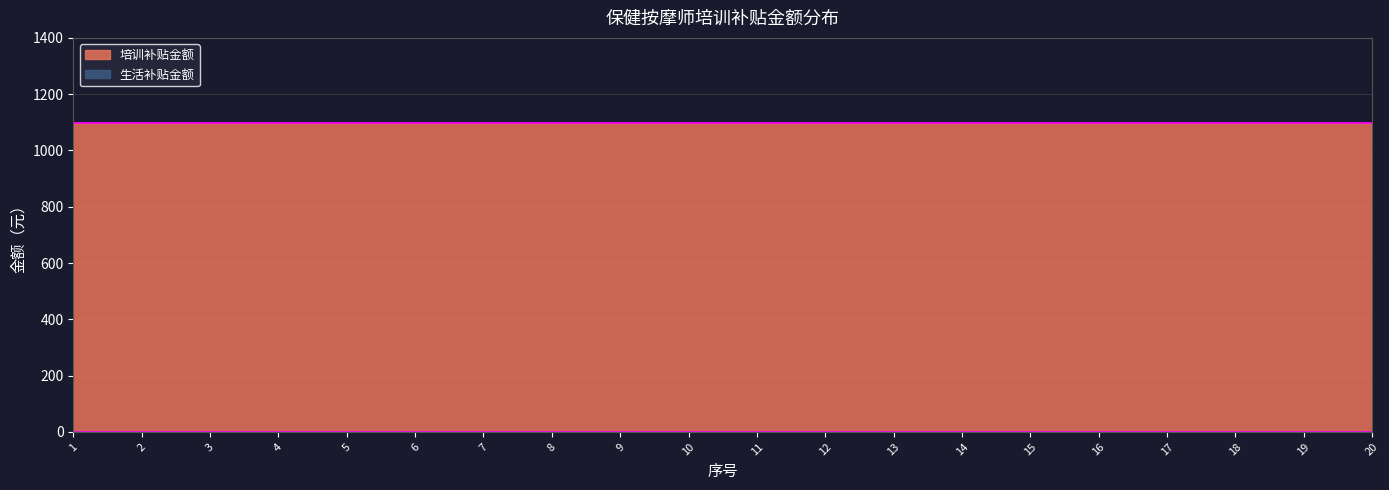

True or false: 生活补贴金额 has more than 1 interior local peaks.

False